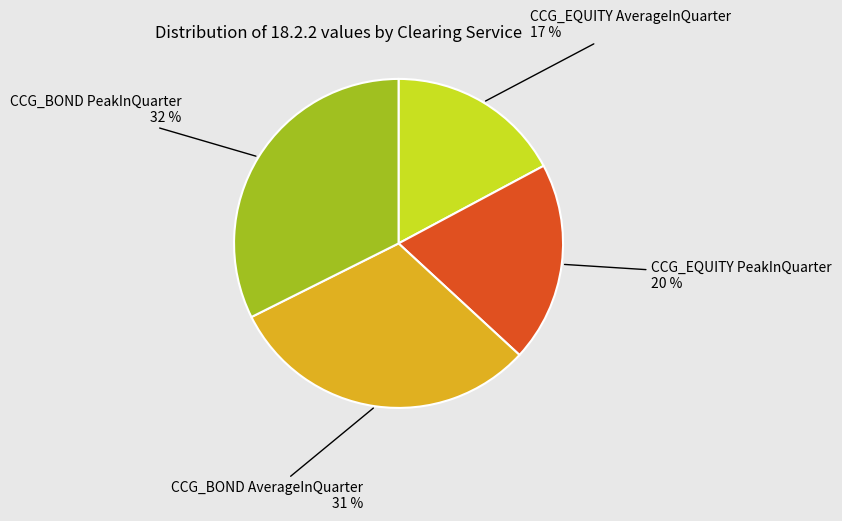

Which category has the smallest portion of the pie?

CCG_EQUITY AverageInQuarter